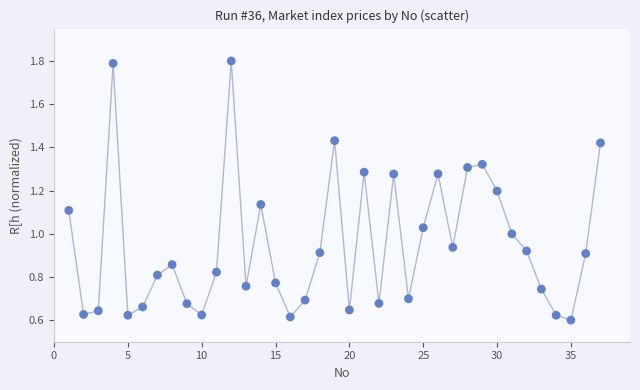

What is the range of Y values (max minus min)?

1.2